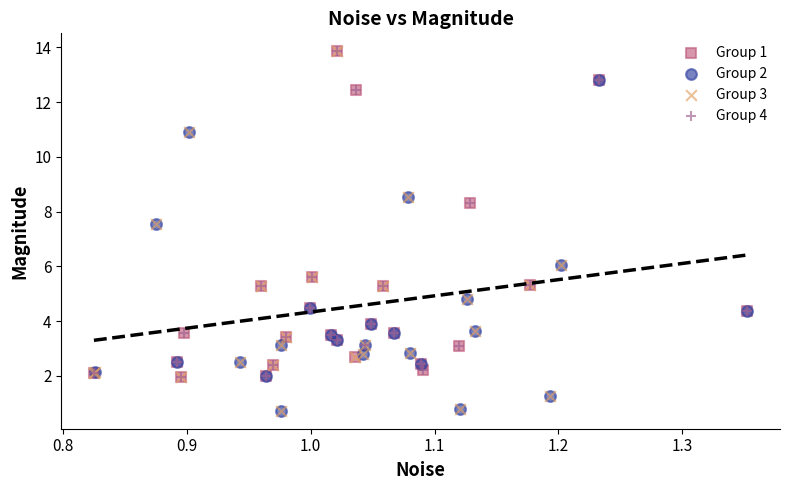

Which series has the widest spread of Y values?

Group 3